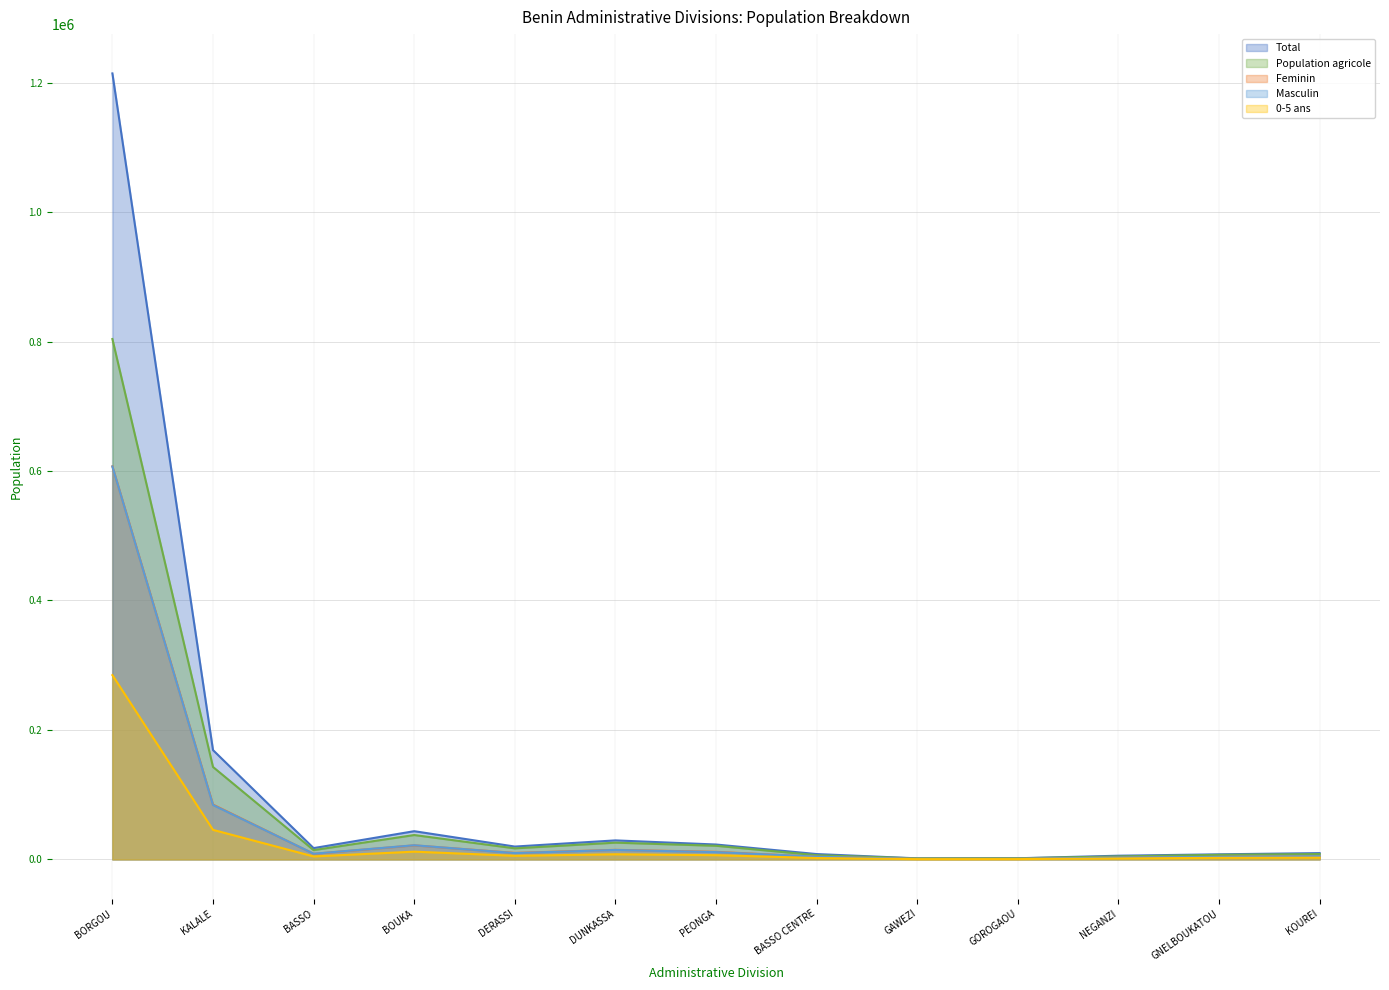

What is the lowest value of the Total series?

1650